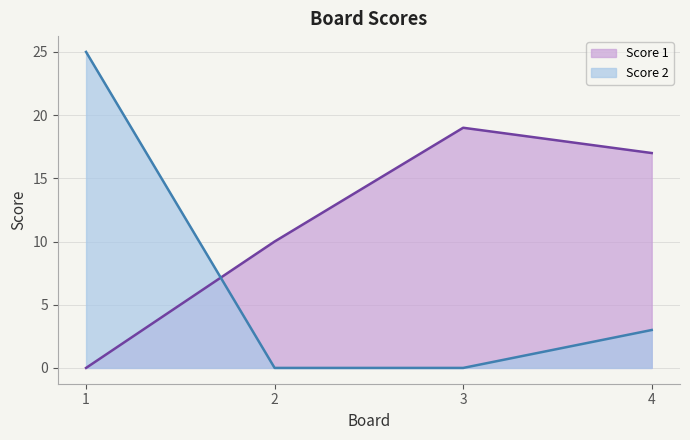

Reading left to right, extract all data points from this chart.

Score 1: 0	10	19	17
Score 2: 25	0	0	3